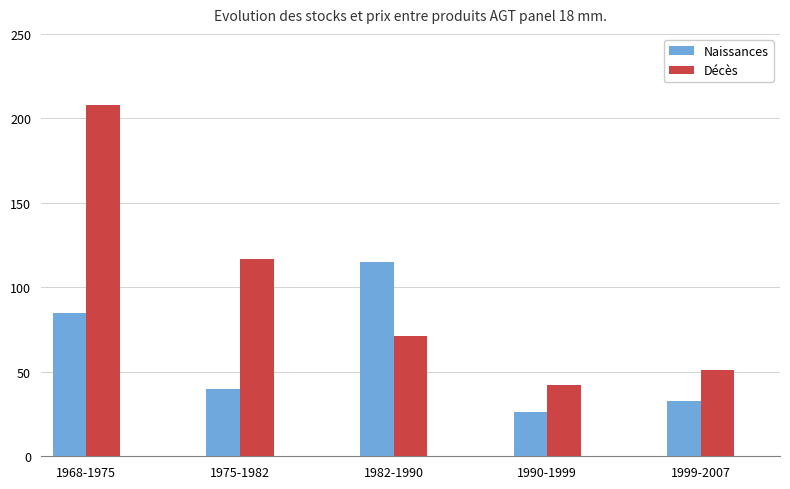

The Décès series shows 47 at 1968-1975. True or false?

False